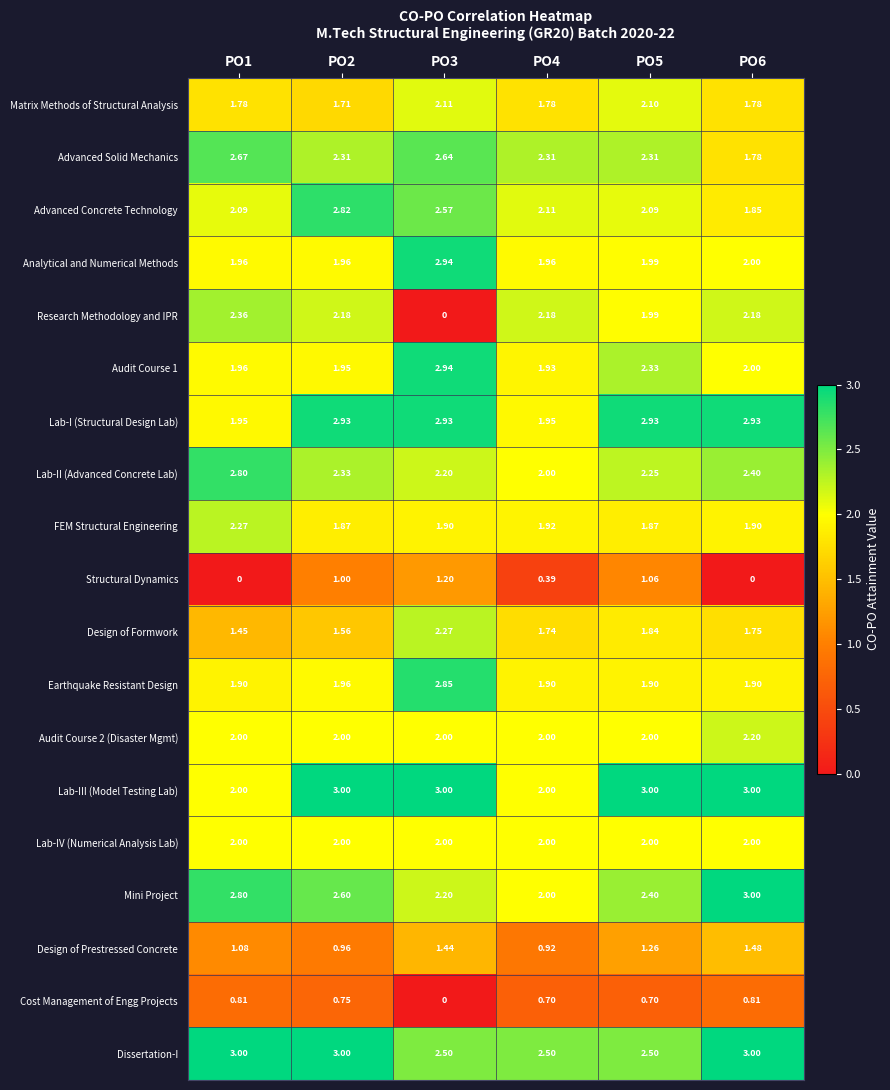

Which series changed the most between PO1 and PO5?

Structural Dynamics